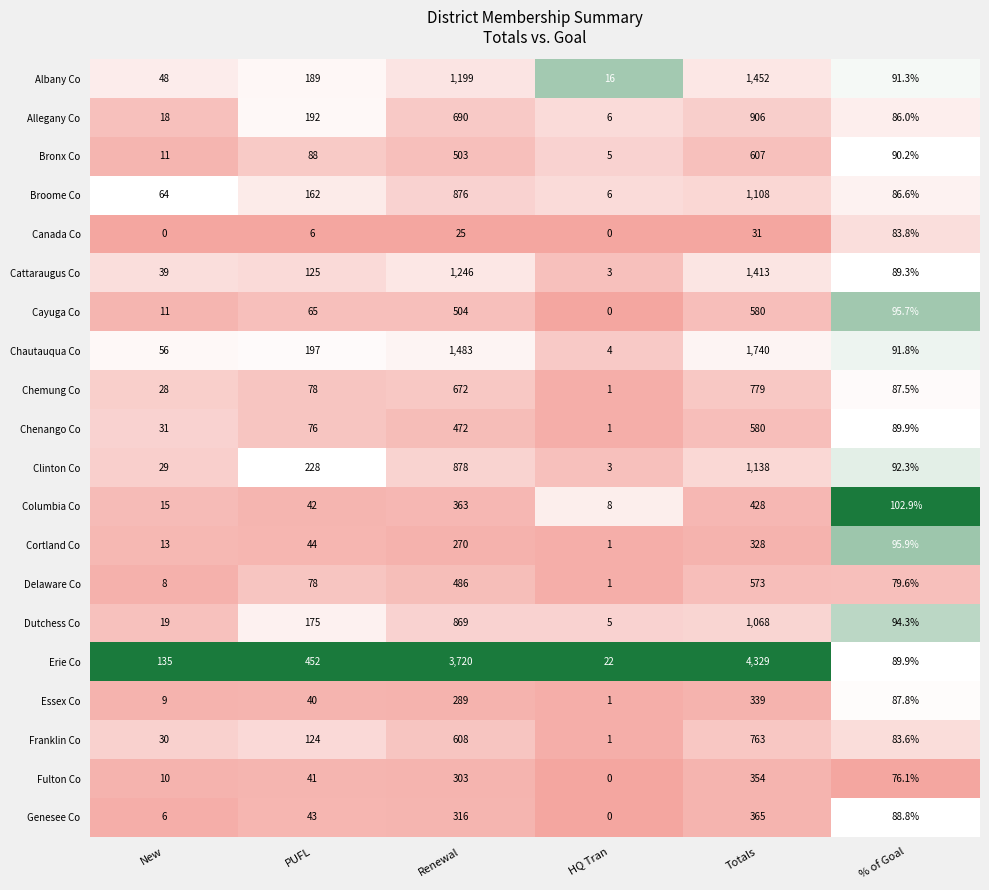

What is the maximum value for Allegany Co?

906.0